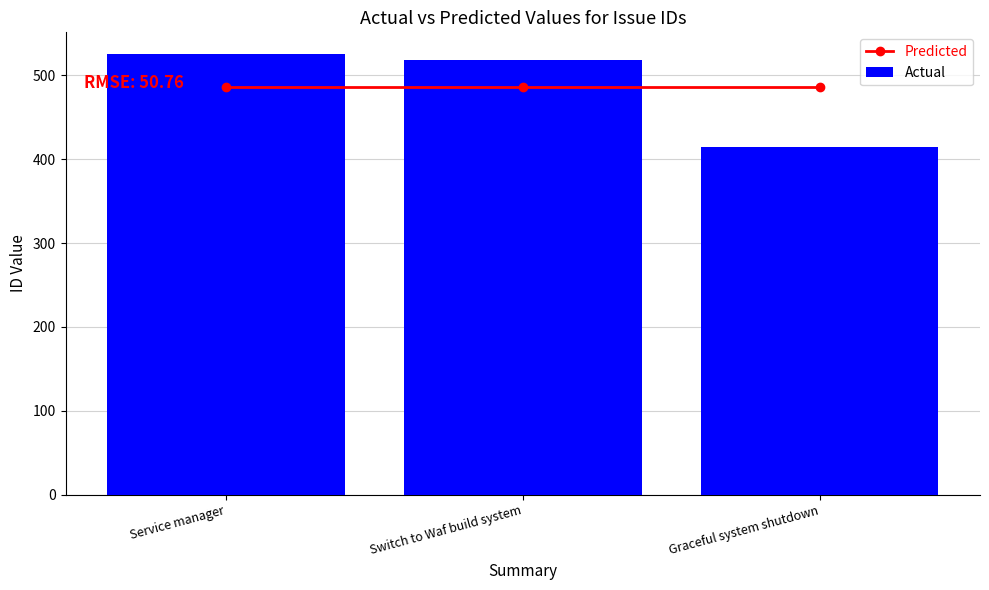

What is the difference between the Actual values at Switch to Waf build system and Graceful system shutdown?

104